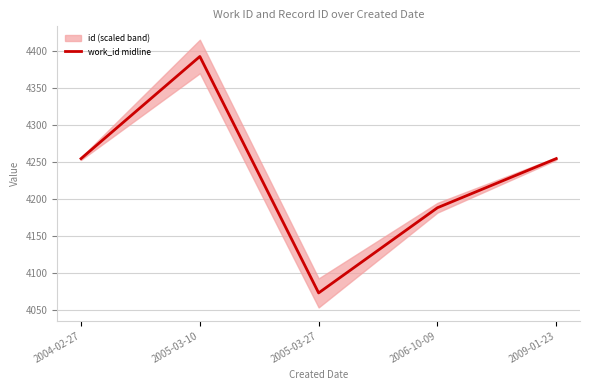

What position from the left is 2004-02-27?

1